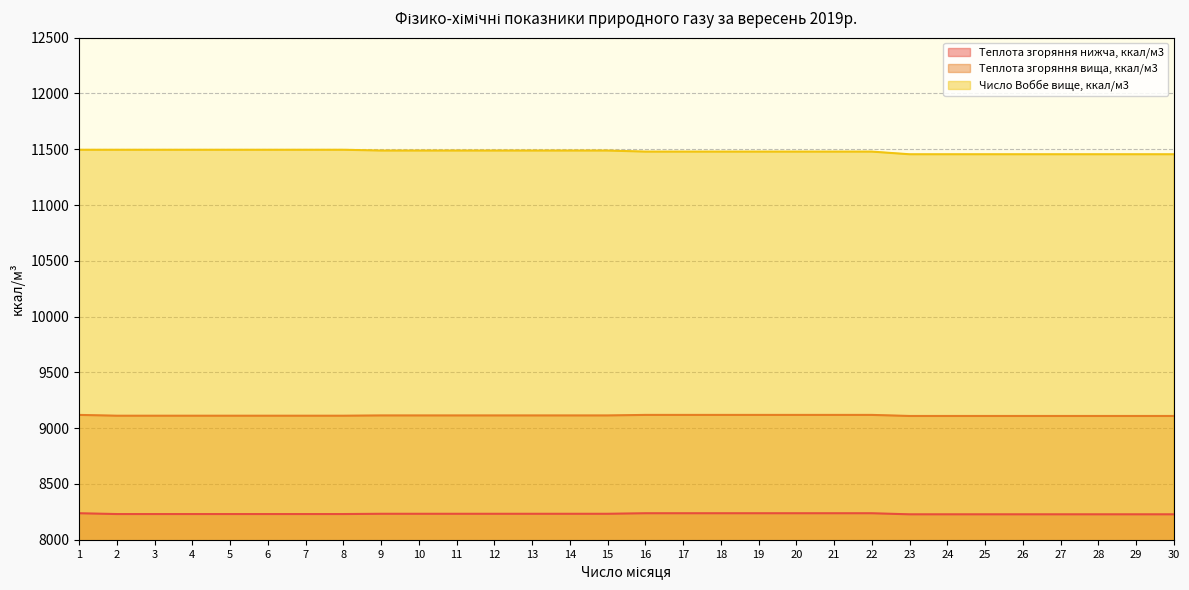

True or false: Теплота згоряння нижча, ккал/м3 and Число Воббе вище, ккал/м3 intersect in this chart.

False